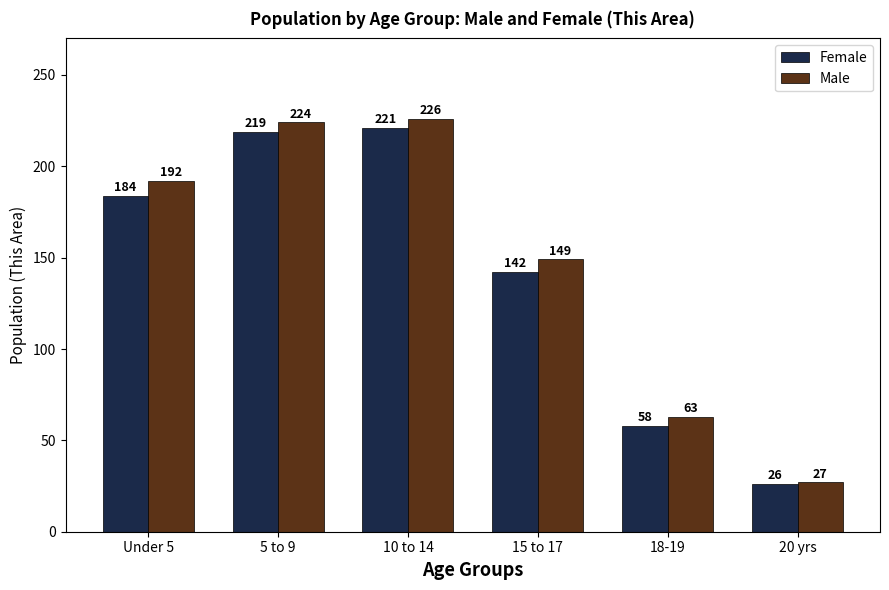

Reading right to left, what are all the values shown in this chart?

Female: 26	58	142	221	219	184
Male: 27	63	149	226	224	192